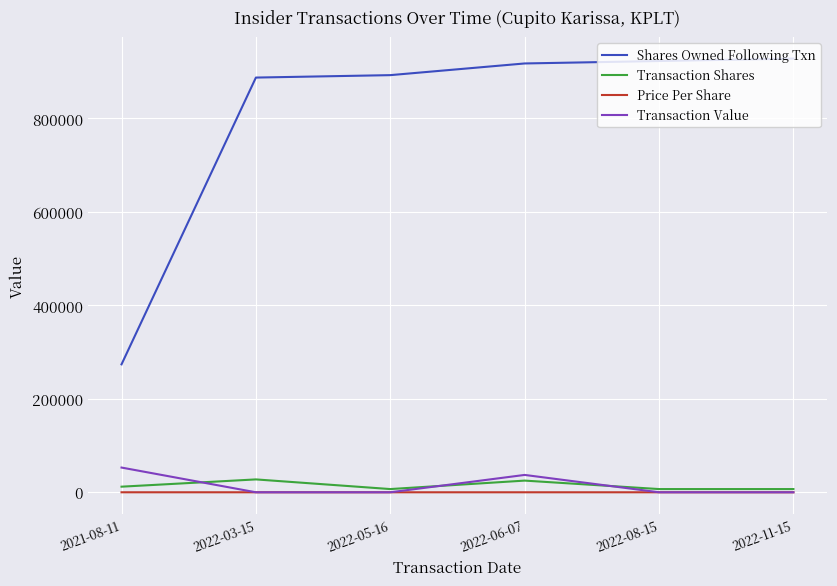

What is the difference between the second highest and second lowest values in the Transaction Value series?

37145.0